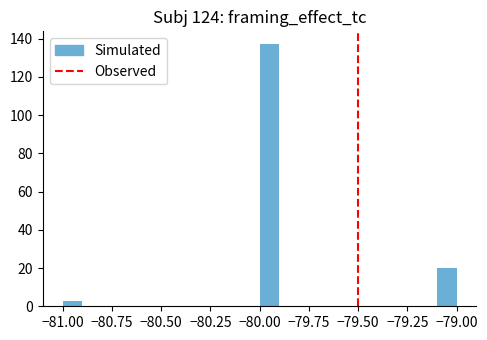

Read against the x-axis, roughly where is the centre of the tallest bar?

-79.95